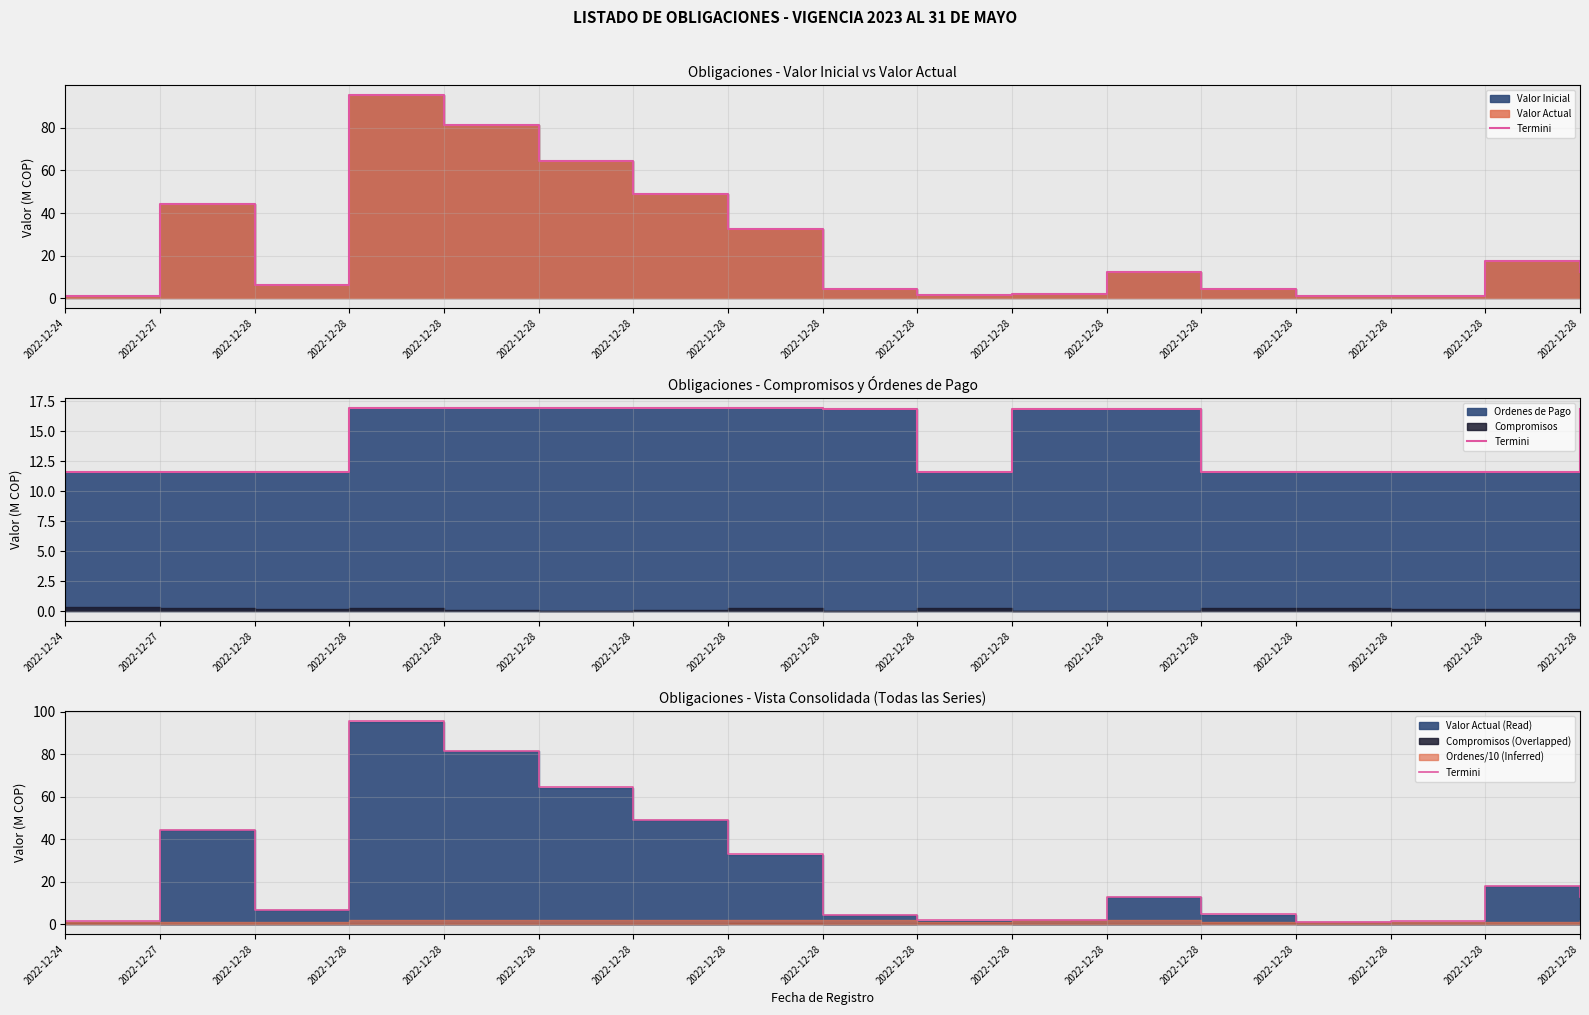

At which label is the value closest to 48?

2022-12-28